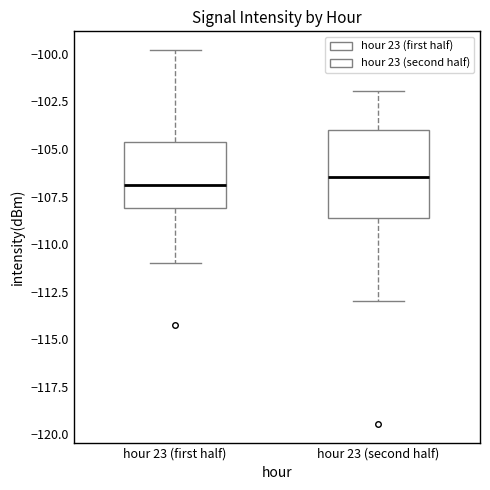

Reading left to right, read every box against the y-axis: the position of its median line, the range the box covers, and the ends of its whiskers. The values are not printed on the chart, so give them approximately, as read against the axis.

hour 23 (first half): median -107.0, box -108.0 to -104.5, whiskers -111.0 to -100.0
hour 23 (second half): median -106.5, box -108.5 to -104.0, whiskers -113.0 to -102.0